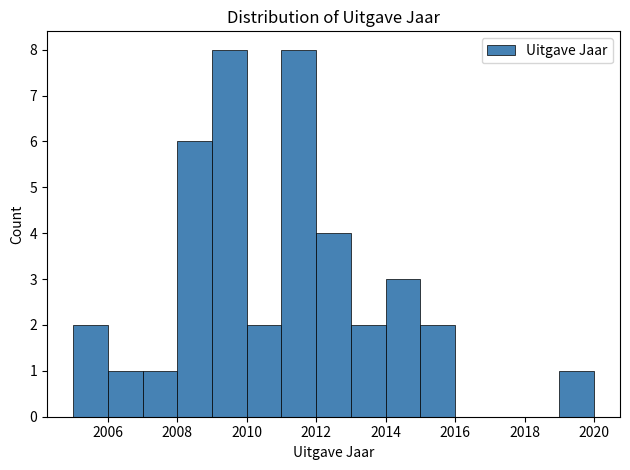

Reading left to right, transcribe this chart: for each bar, give the range it covers on the x-axis and its height. The values are not printed on the chart, so give them approximately, as read against the axis.

2005 to 2006: 2
2006 to 2007: 1
2007 to 2008: 1
2008 to 2009: 6
2009 to 2010: 8
2010 to 2011: 2
2011 to 2012: 8
2012 to 2013: 4
2013 to 2014: 2
2014 to 2015: 3
2015 to 2016: 2
2016 to 2017: 0
2017 to 2018: 0
2018 to 2019: 0
2019 to 2020: 1